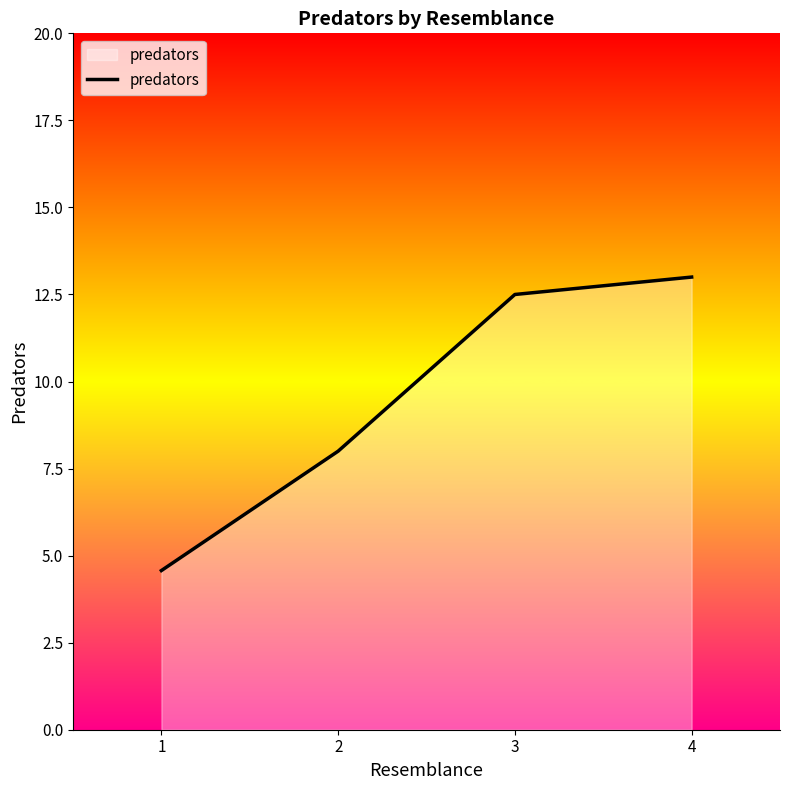

How many values are below 12?

2